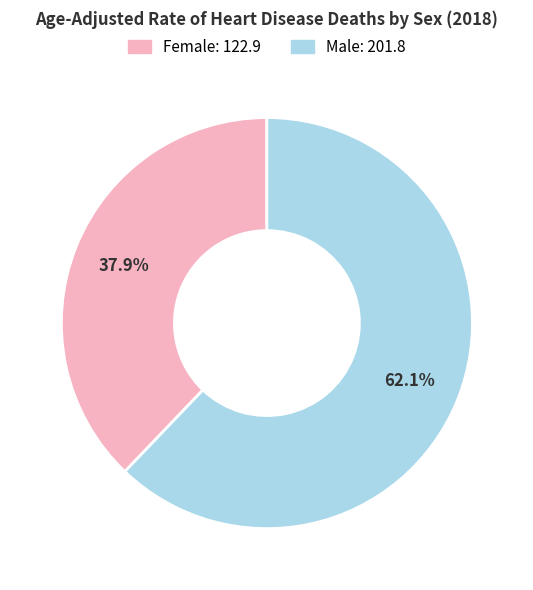

To the nearest percent, what is the difference between the Male and Female slice percentages?

24%